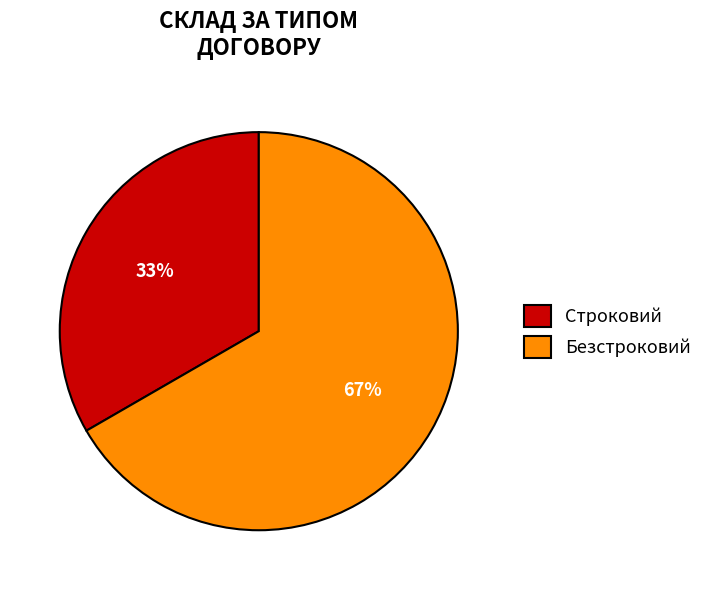

What percentage is the Безстроковий slice, to the nearest percent?

67%